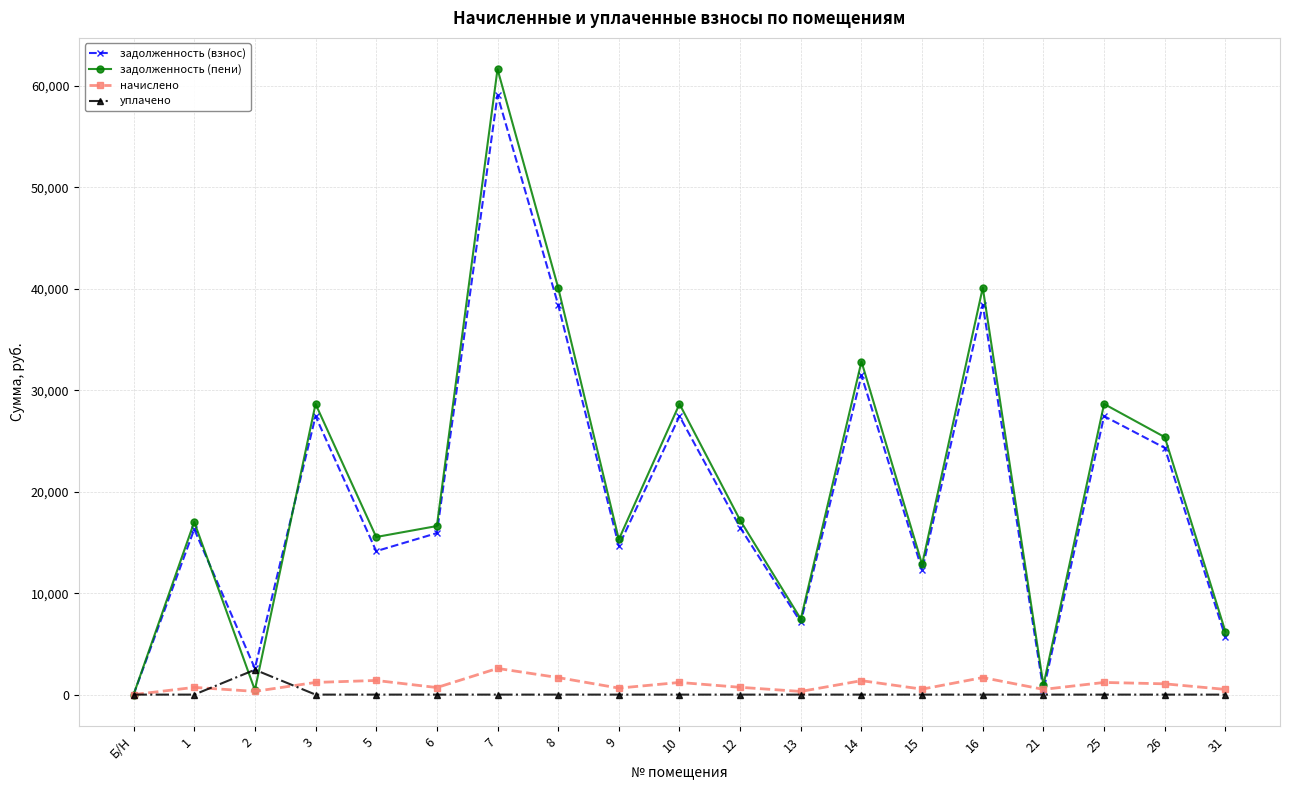

Which series has the largest range (max minus min)?

задолженность (пени)